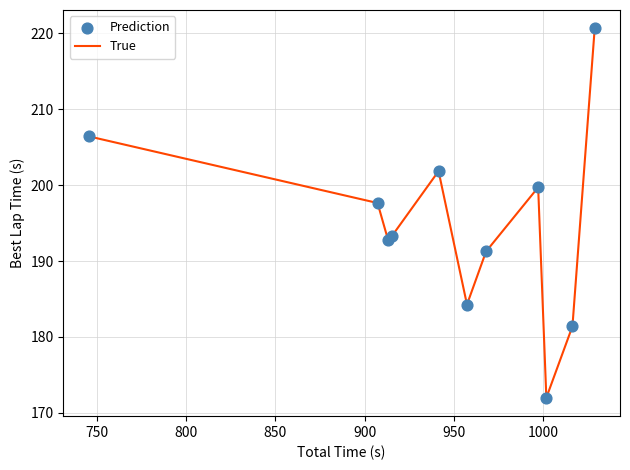

What is the smallest value displayed?

172.0